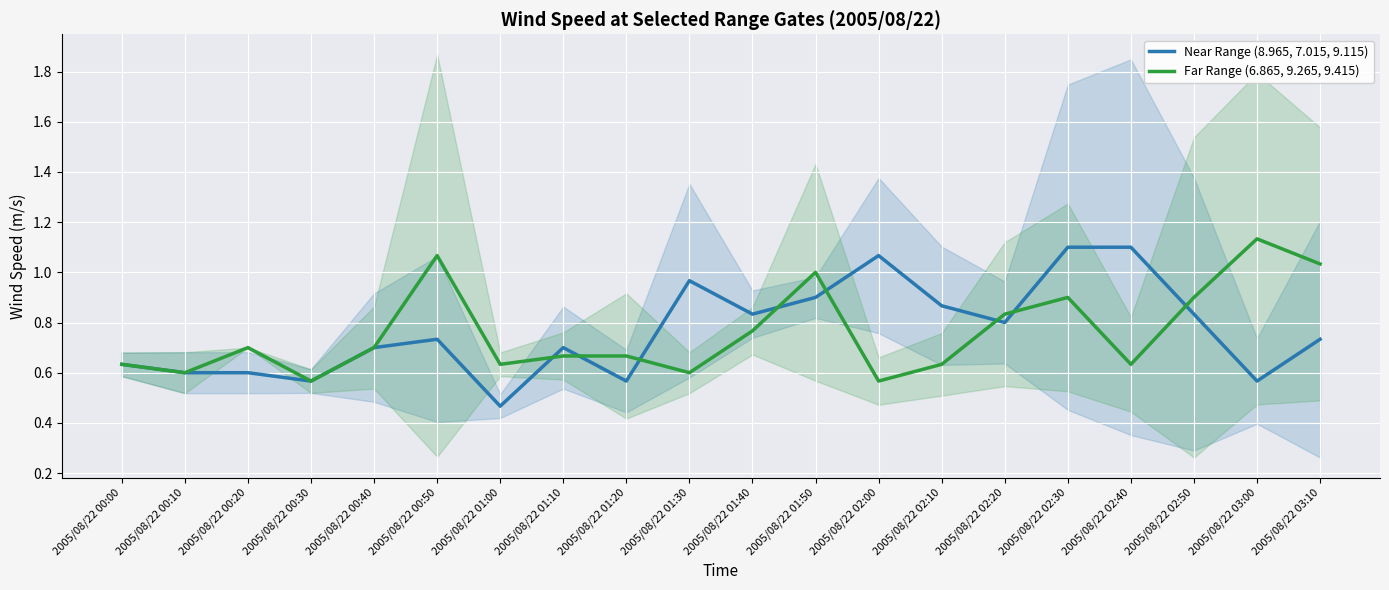

List the series in order of their overall mean, lowest first.

Far Range (6.865, 9.265, 9.415), Near Range (8.965, 7.015, 9.115)